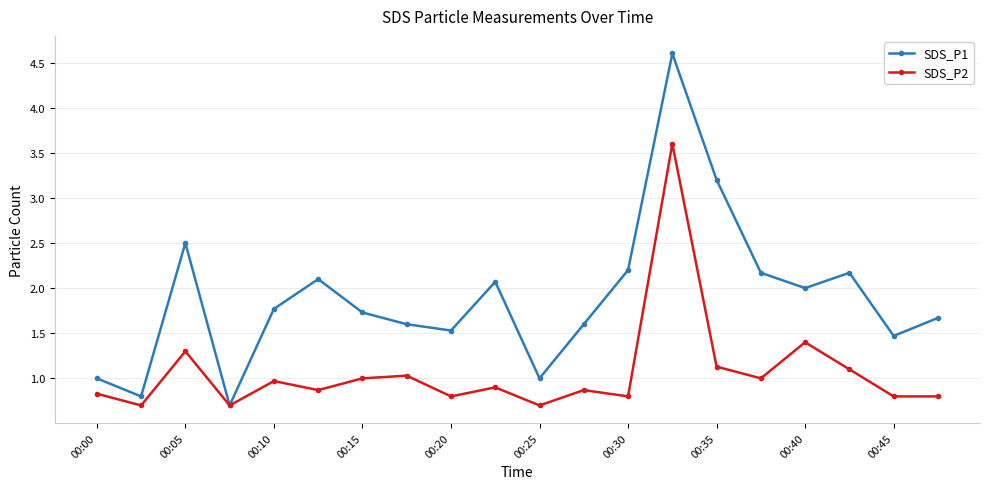

What is the maximum value for SDS_P2?

3.6